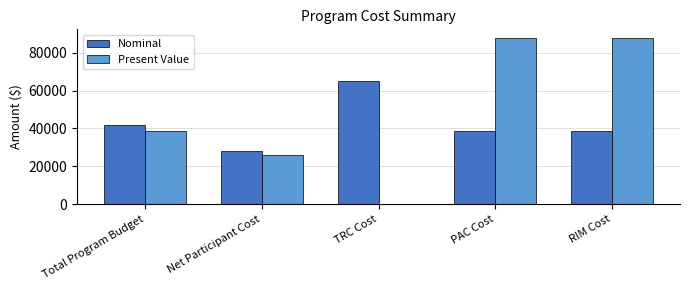

What is the total value across all series at TRC Cost?

65017.0